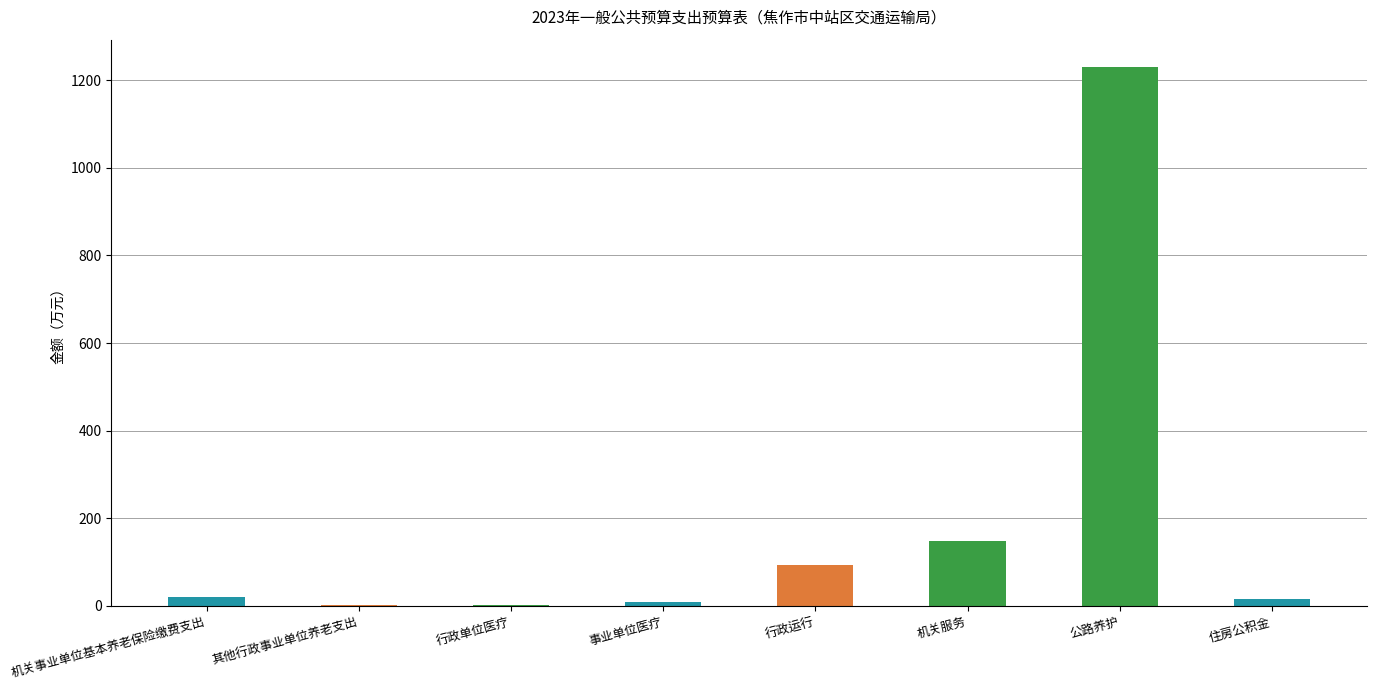

What is the sum of all values?

1519.9